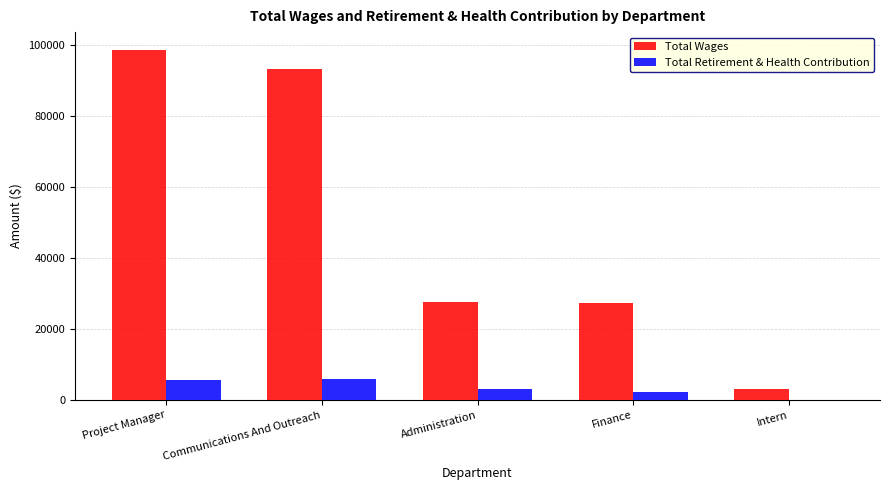

Which series has the largest total across all categories?

Total Wages